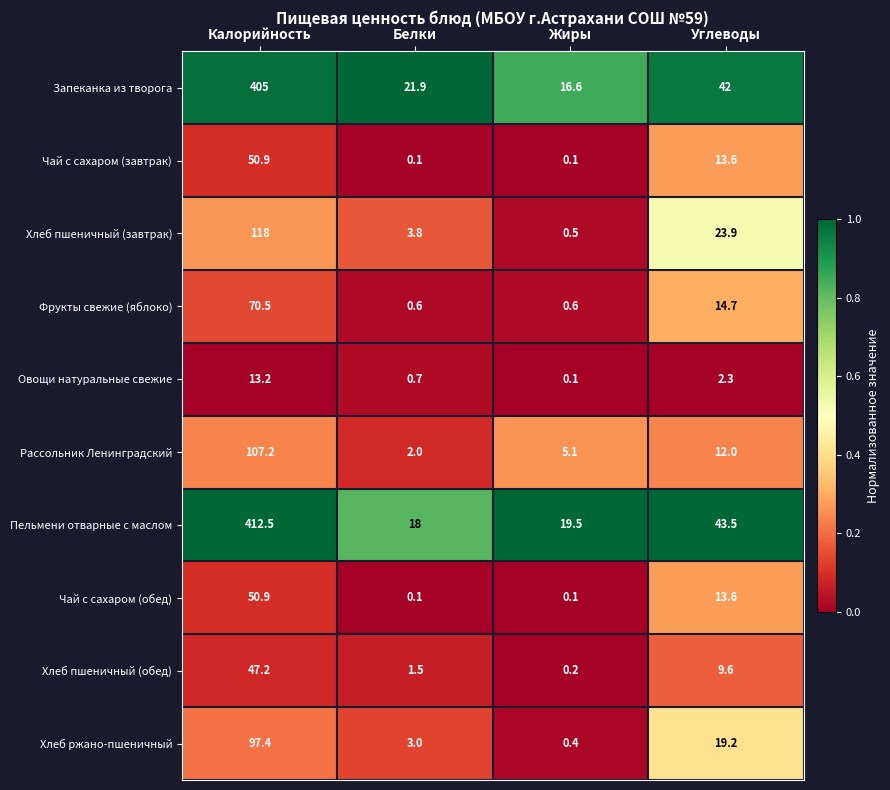

The value of Запеканка из творога at Белки is 39.0. True or false?

False